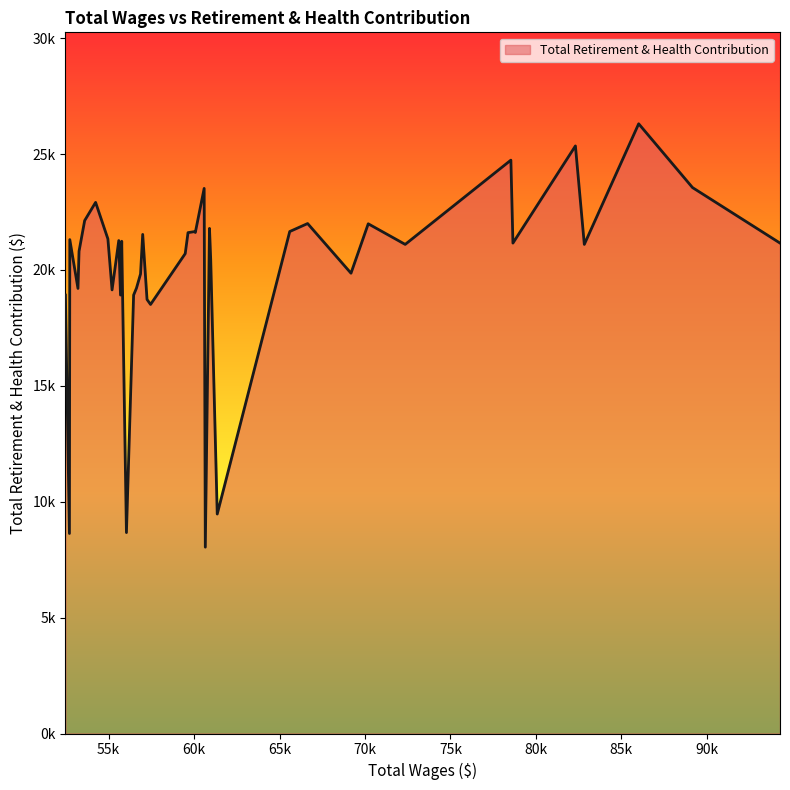

Does the chart have visible grid lines?

No